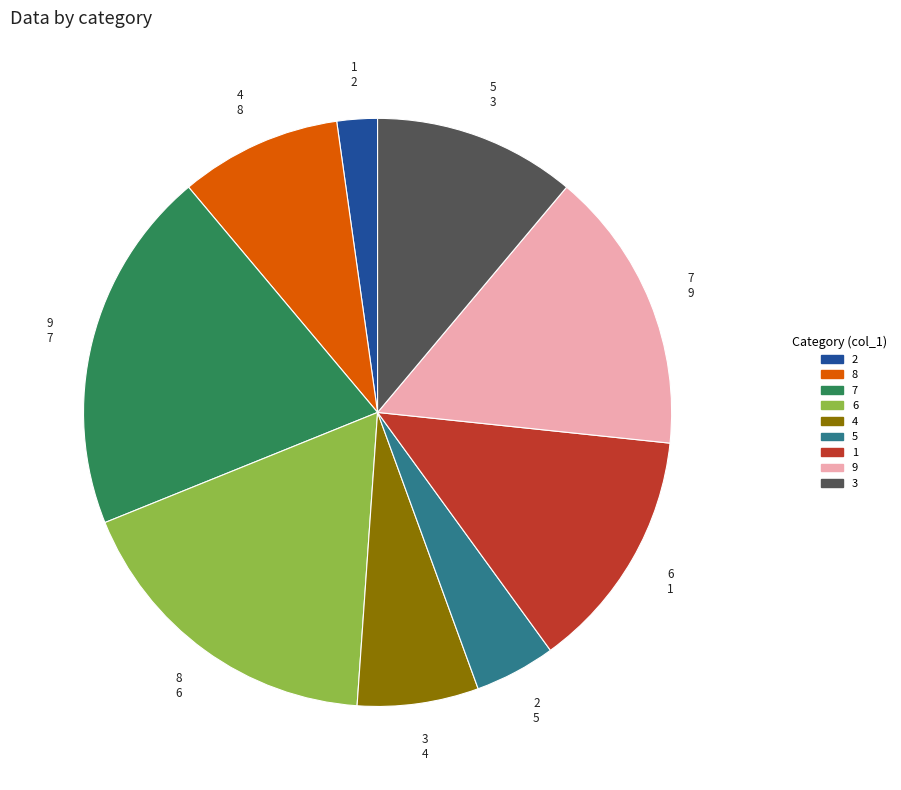

Does any single category account for the majority?

No